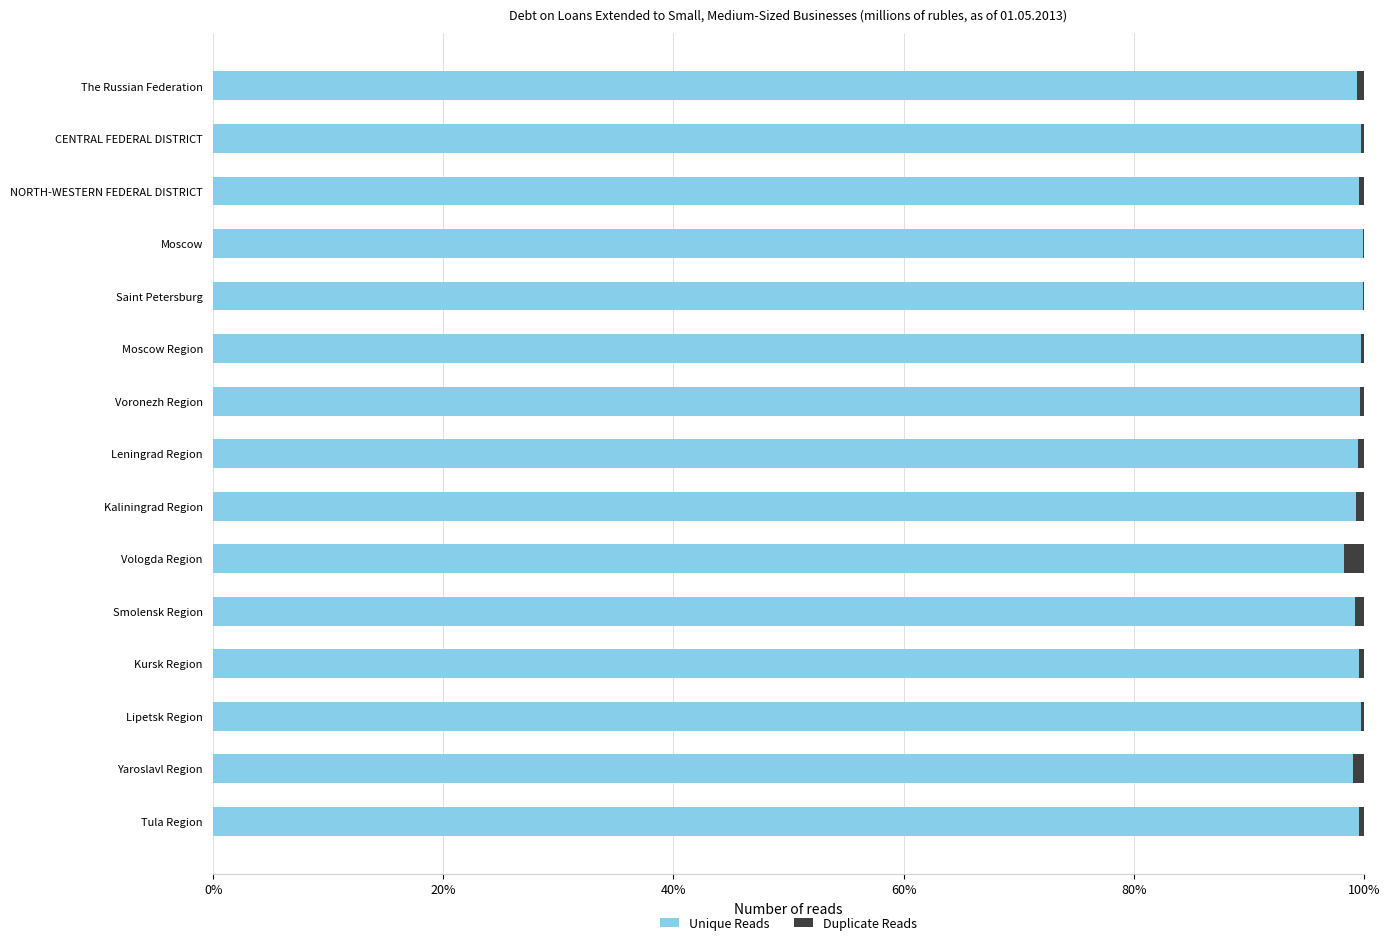

What is the maximum value for Unique Reads?

100.0